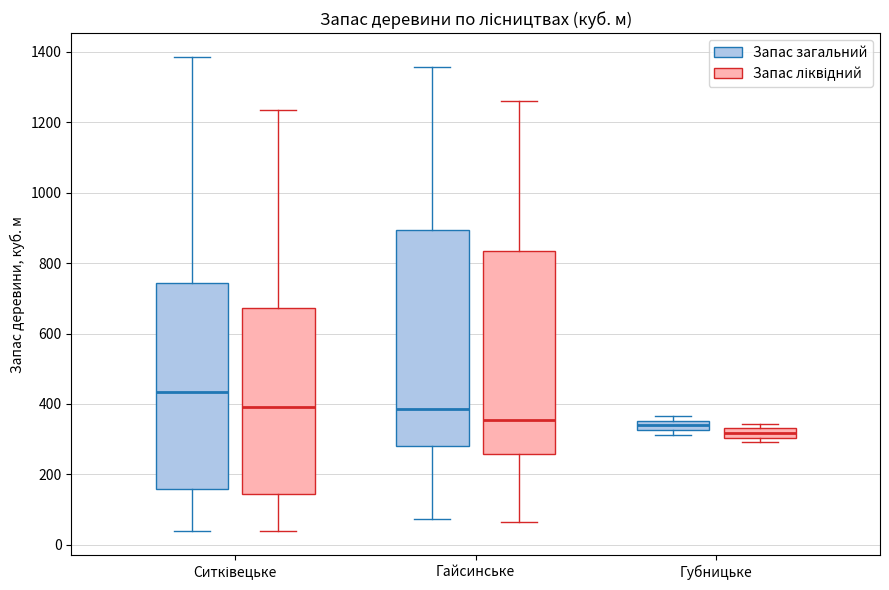

Which box's median line is the highest?

Ситківецьке (Запас загальний)